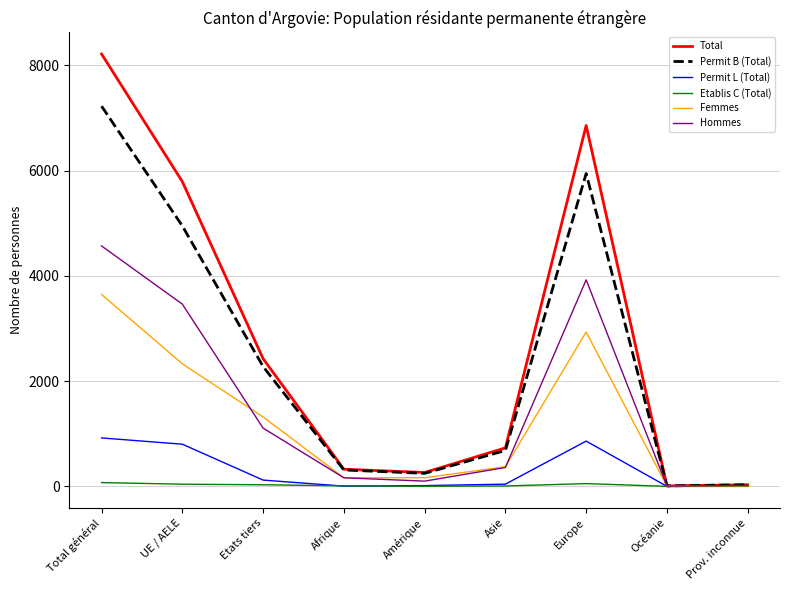

Rank the series at Total général from highest to lowest value.

Total, Permit B (Total), Hommes, Femmes, Permit L (Total), Etablis C (Total)